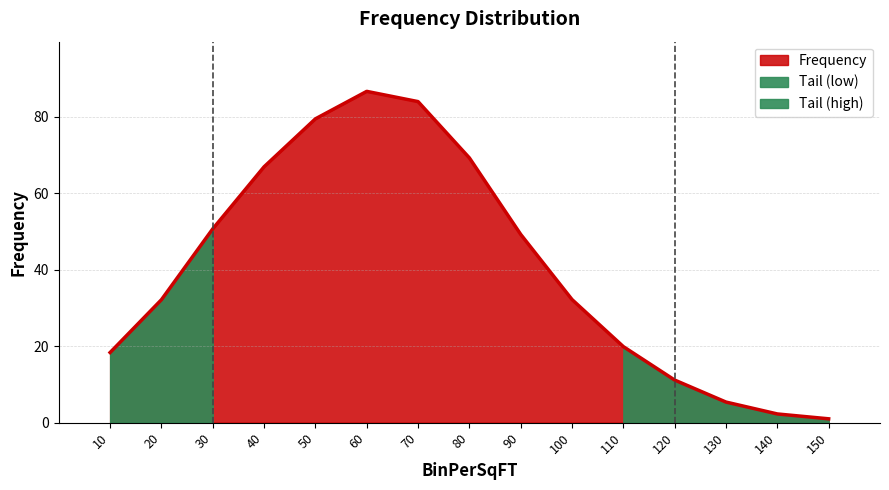

True or false: Frequency has a value of 18.4 at 10.

True